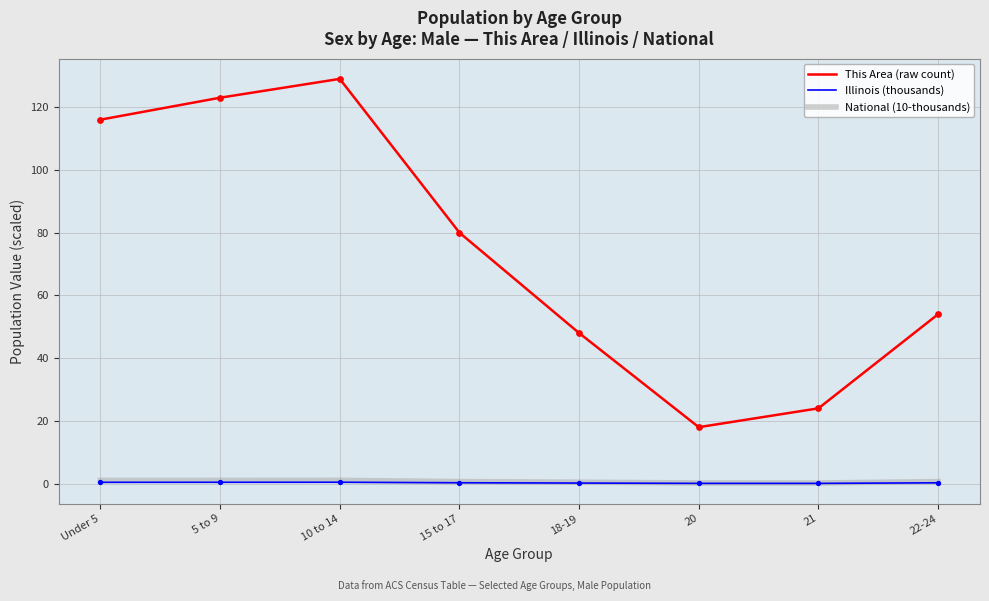

At which category is the sum across all series the highest?

10 to 14